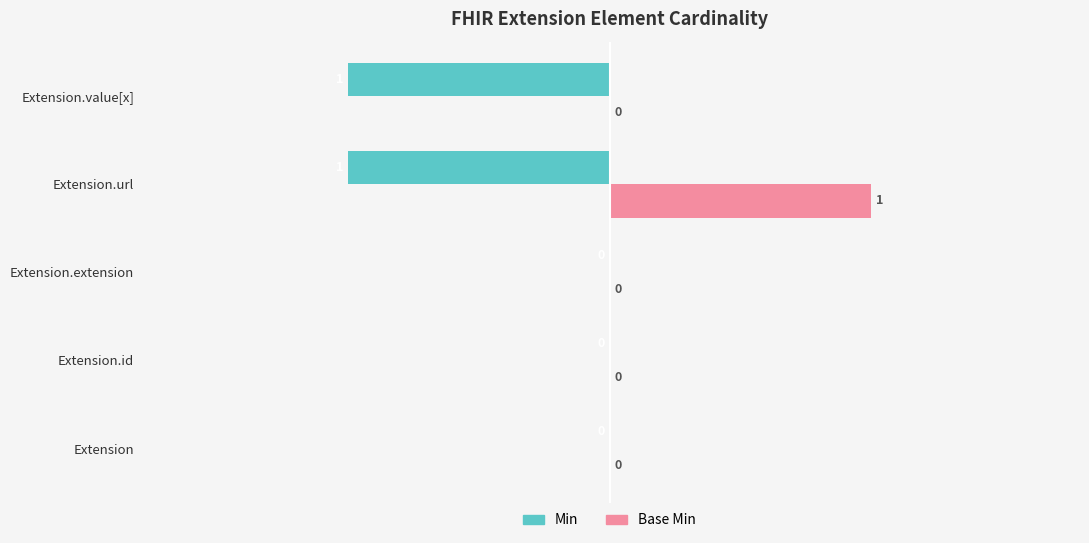

Which series has the largest total across all categories?

Base Min